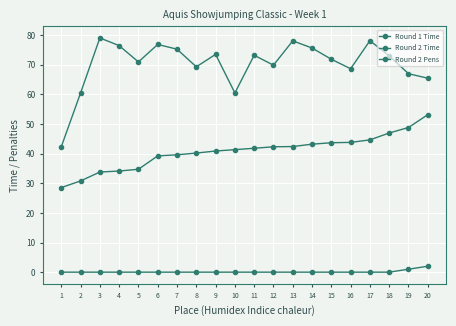

The Round 2 Time series shows 60.7 at 8. True or false?

False